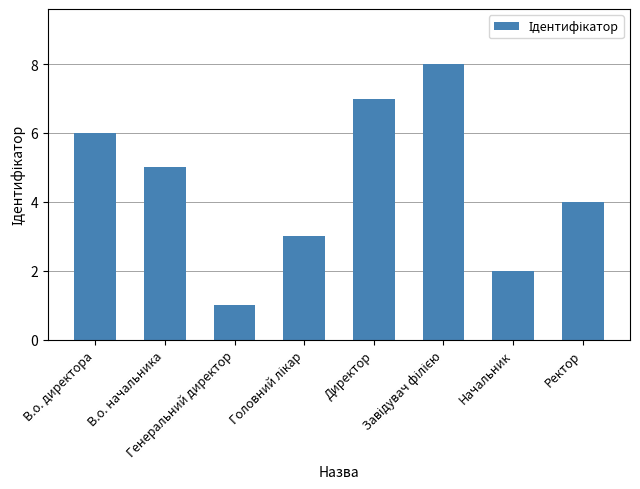

What is the maximum value shown in the chart?

8